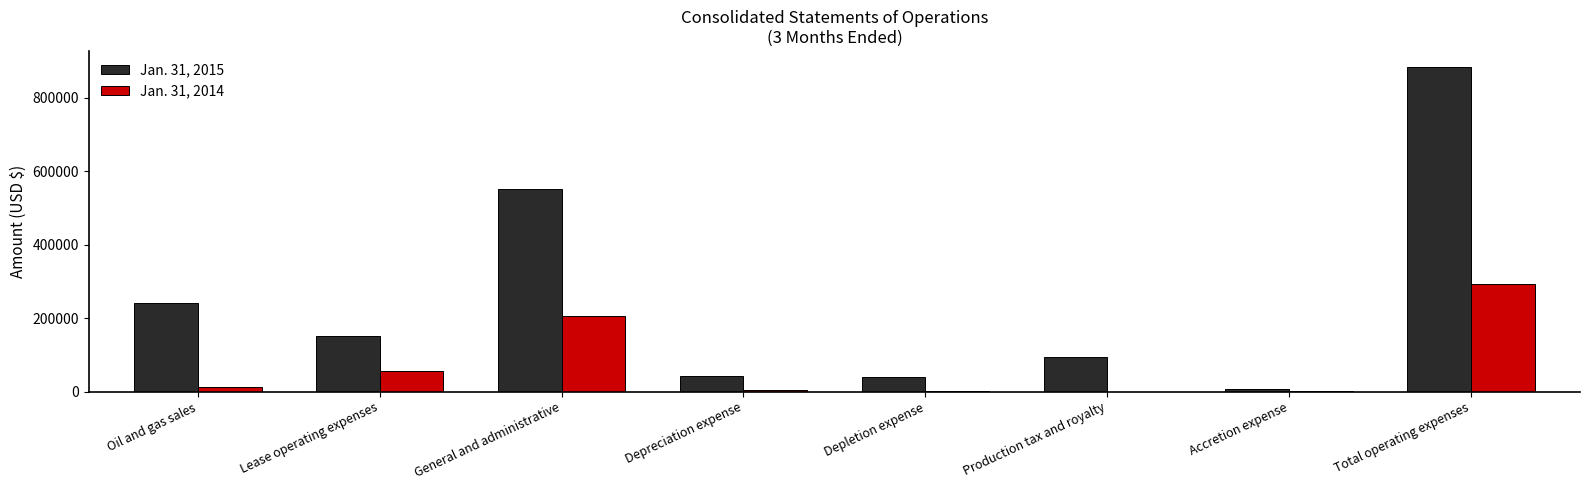

True or false: Jan. 31, 2014 has a value of 72731 at Total operating expenses.

False